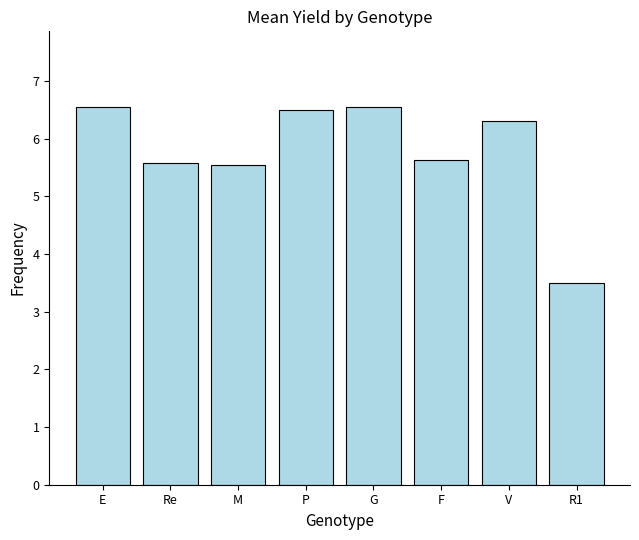

What is the average value?

5.8